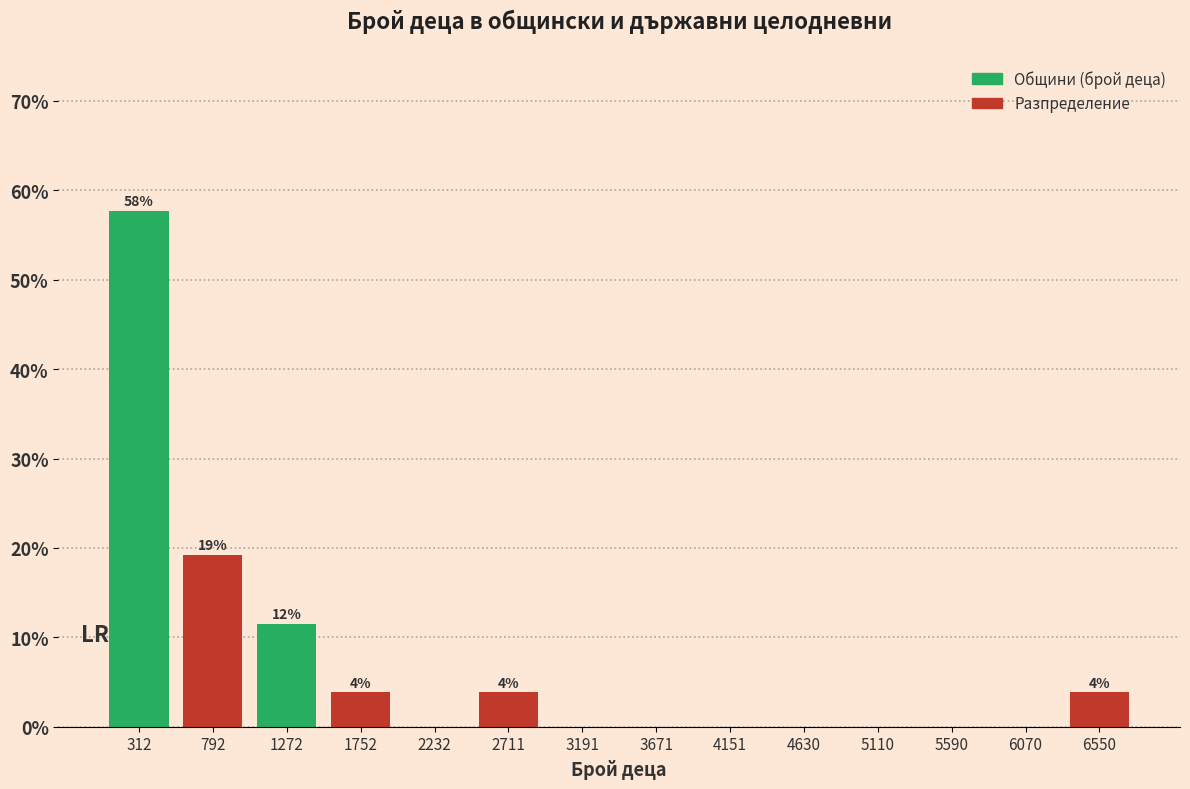

Which range on the x-axis has the tallest bar?

50 to 550